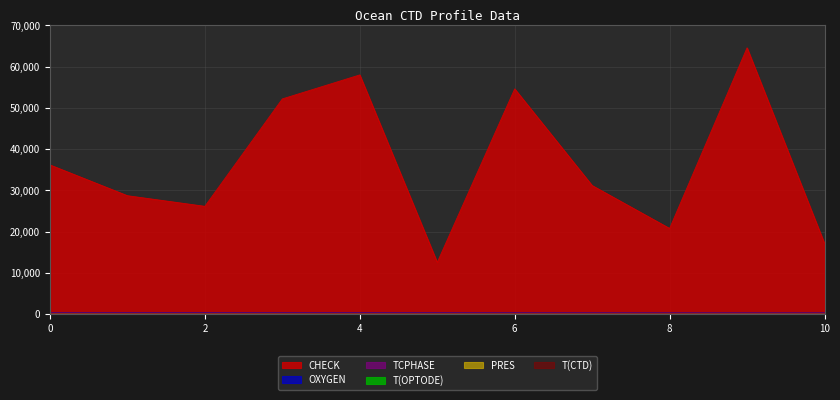

Which series has the largest total across all categories?

CHECK